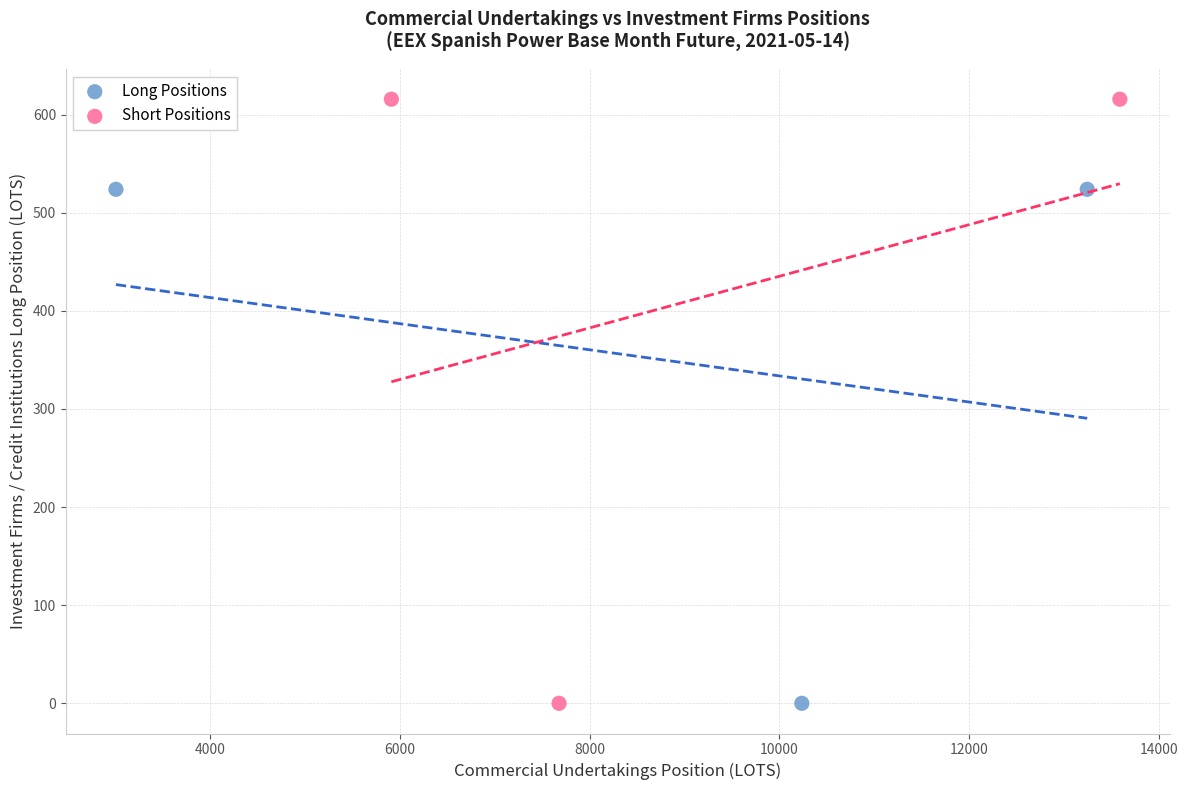

Which series contains the highest Y value?

Short Positions